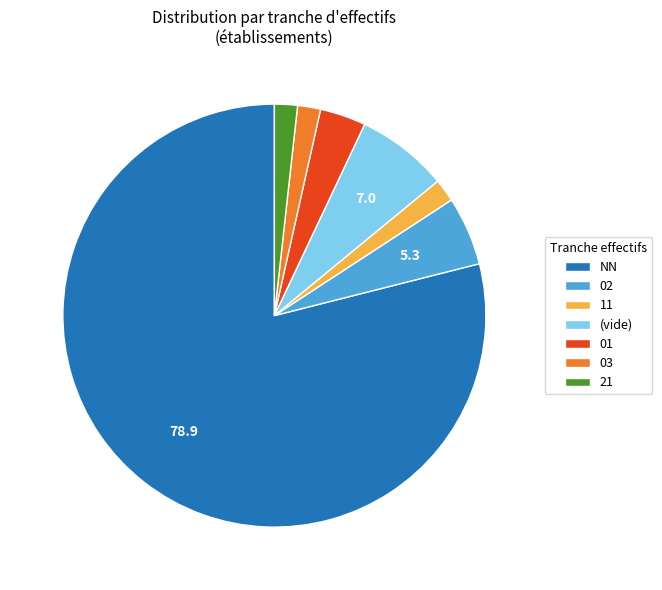

How many segments does this pie chart have?

7